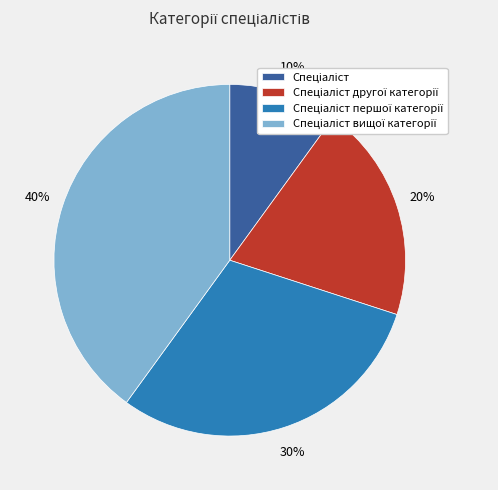

Is there any slice that represents more than half of the pie?

No